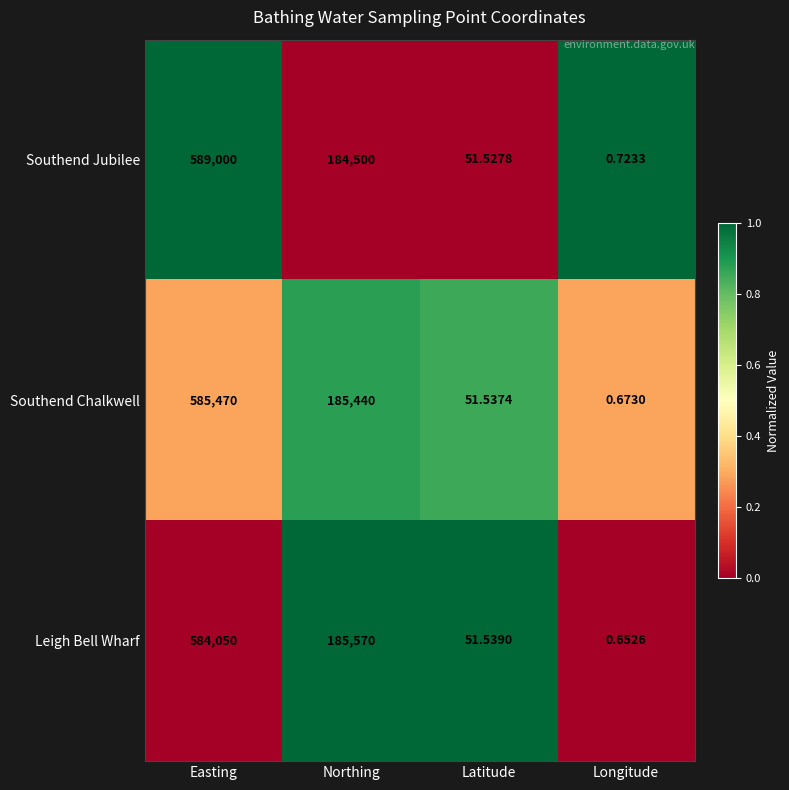

Which series changed the most between Easting and Latitude?

Southend Jubilee